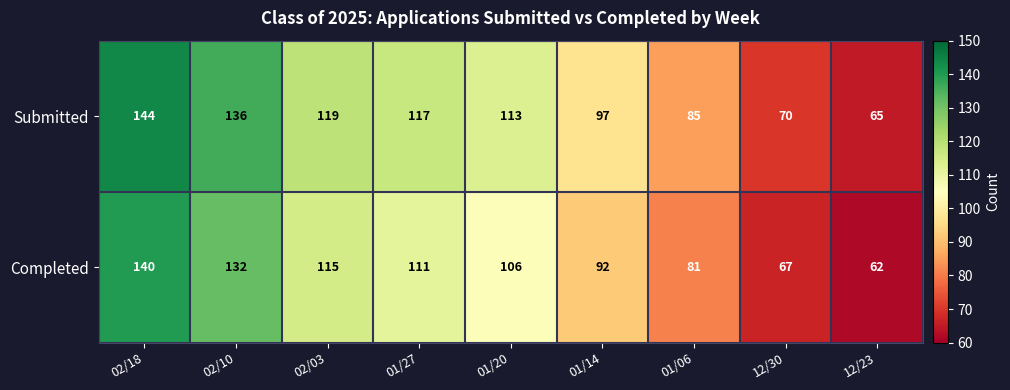

List the labels in order of Completed value, smallest first.

12/23, 12/30, 01/06, 01/14, 01/20, 01/27, 02/03, 02/10, 02/18